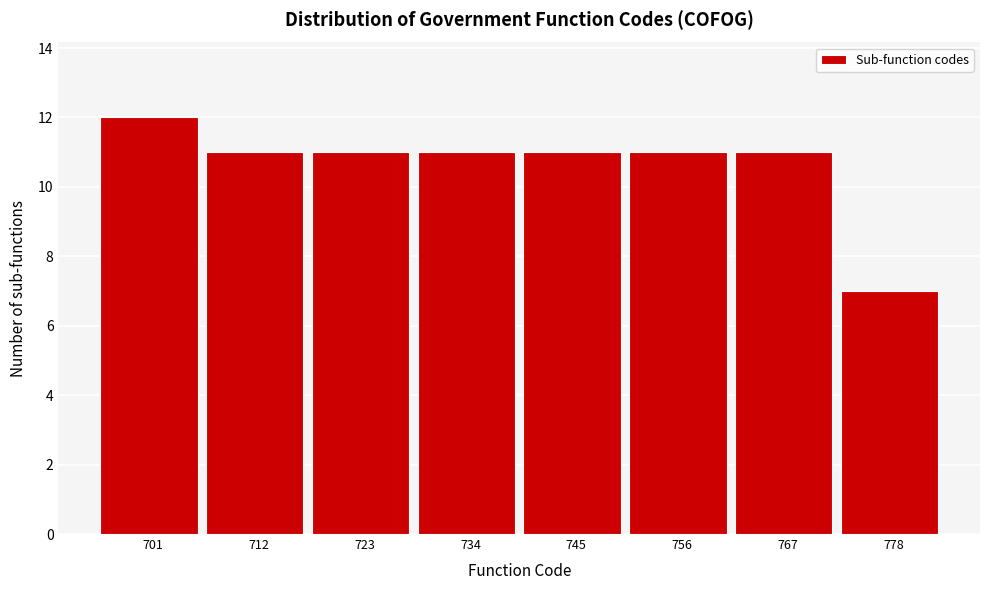

Reading left to right, transcribe all the data shown in this chart.

12	11	11	11	11	11	11	7